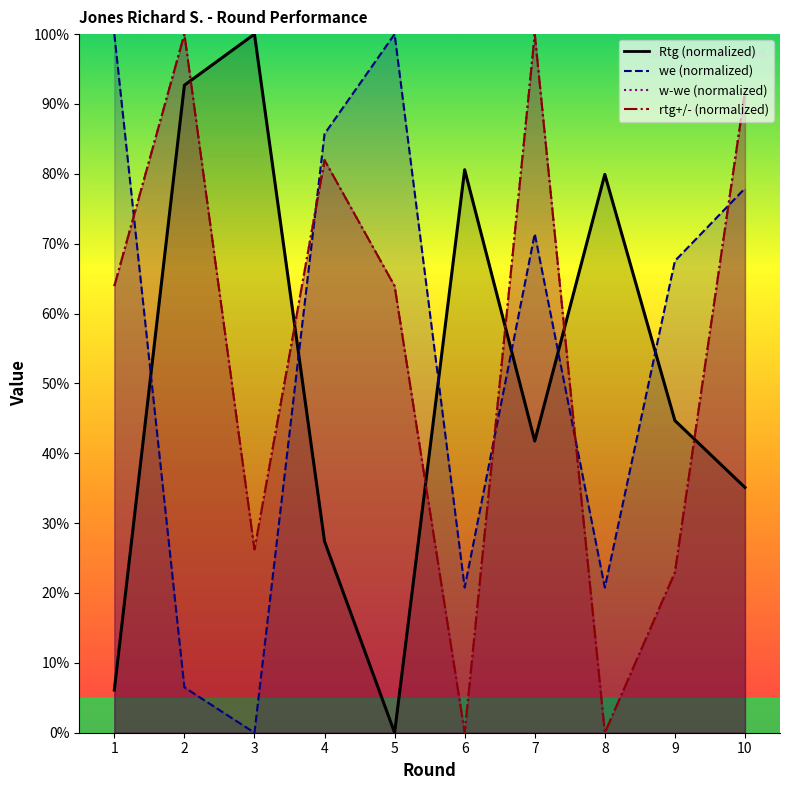

True or false: we has a value of 23.4 at 1.

False